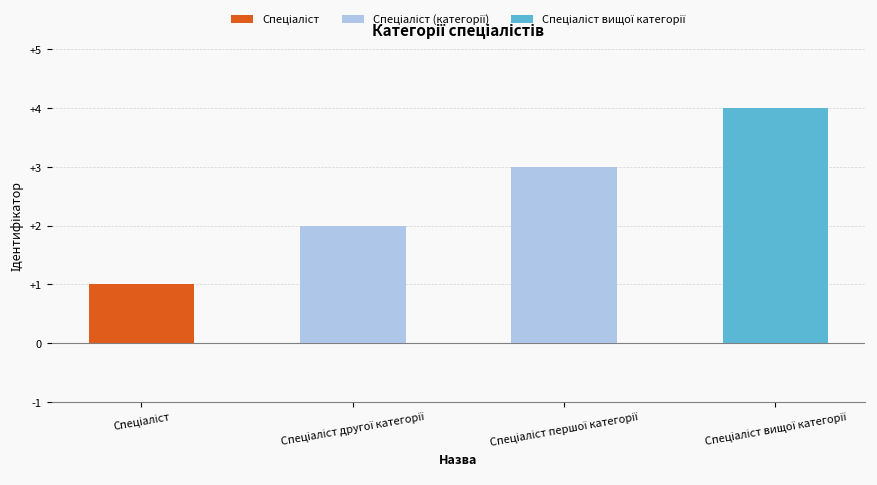

What is the difference between the maximum and minimum values?

3